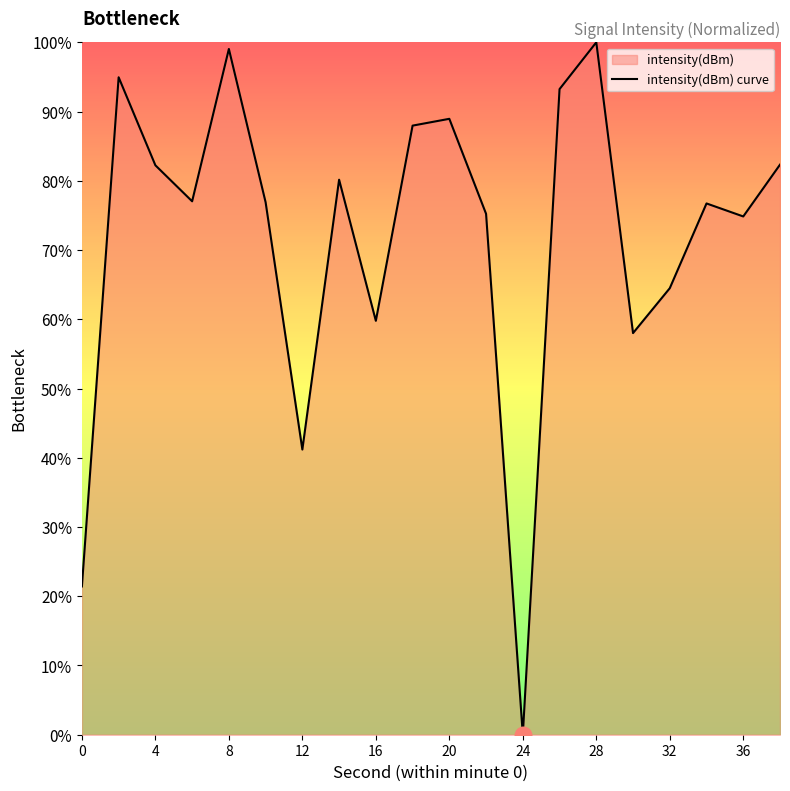

What is the ratio of the value at 20 to the value at 4?

1.1